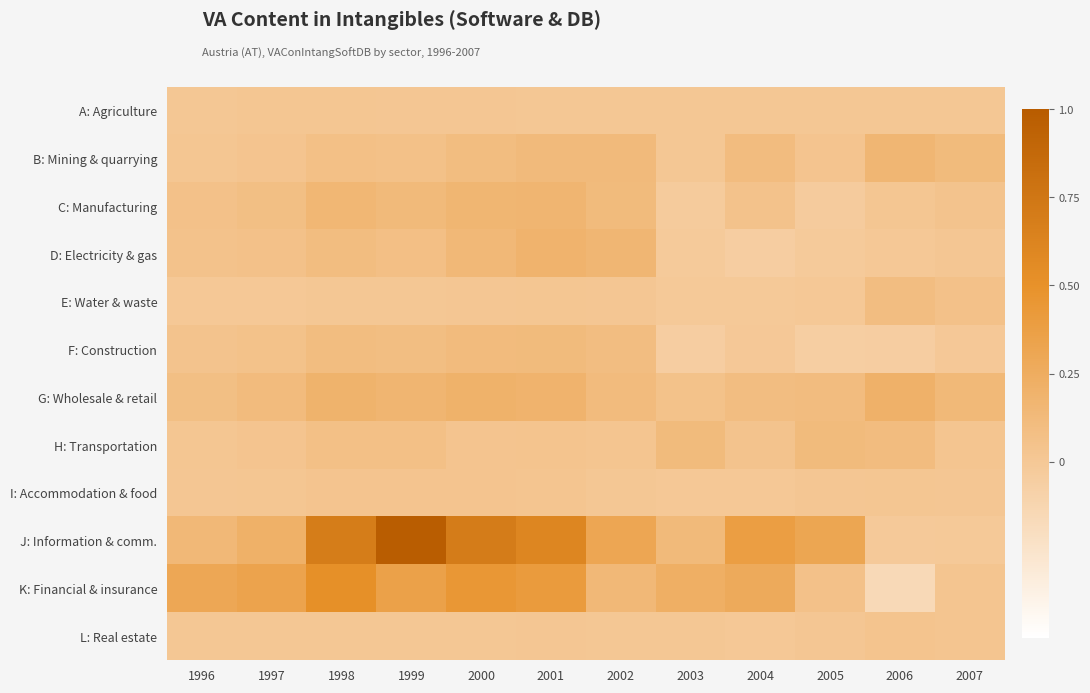

Reading right to left, transcribe all the data shown in this chart.

A: Agriculture: 2007=0.0	2006=0.0	2005=0.0	2004=0.0	2003=0.0	2002=0.0	2001=0.0	2000=0.0	1999=0.0	1998=0.0	1997=0.0	1996=0.0
B: Mining & quarrying: 2007=0.1	2006=0.2	2005=0.0	2004=0.1	2003=0.0	2002=0.1	2001=0.1	2000=0.1	1999=0.1	1998=0.1	1997=0.0	1996=0.0
C: Manufacturing: 2007=0.0	2006=0.0	2005=-0.0	2004=0.0	2003=-0.0	2002=0.1	2001=0.2	2000=0.2	1999=0.1	1998=0.2	1997=0.1	1996=0.1
D: Electricity & gas: 2007=0.0	2006=0.0	2005=-0.0	2004=-0.1	2003=-0.0	2002=0.2	2001=0.2	2000=0.1	1999=0.1	1998=0.1	1997=0.1	1996=0.0
E: Water & waste: 2007=0.1	2006=0.1	2005=-0.0	2004=-0.0	2003=-0.0	2002=0.0	2001=0.0	2000=0.0	1999=0.0	1998=0.0	1997=-0.0	1996=0.0
F: Construction: 2007=-0.0	2006=-0.1	2005=-0.1	2004=-0.0	2003=-0.1	2002=0.1	2001=0.1	2000=0.1	1999=0.1	1998=0.1	1997=0.1	1996=0.0
G: Wholesale & retail: 2007=0.1	2006=0.2	2005=0.1	2004=0.1	2003=0.1	2002=0.1	2001=0.2	2000=0.2	1999=0.2	1998=0.2	1997=0.1	1996=0.1
H: Transportation: 2007=0.0	2006=0.1	2005=0.1	2004=0.0	2003=0.1	2002=0.0	2001=0.0	2000=0.0	1999=0.1	1998=0.1	1997=0.0	1996=0.0
I: Accommodation & food: 2007=0.0	2006=0.0	2005=0.0	2004=0.0	2003=0.0	2002=0.0	2001=0.0	2000=0.0	1999=0.0	1998=0.0	1997=0.0	1996=0.0
J: Information & comm.: 2007=-0.0	2006=-0.0	2005=0.3	2004=0.4	2003=0.1	2002=0.3	2001=0.6	2000=0.7	1999=1.0	1998=0.7	1997=0.2	1996=0.1
K: Financial & insurance: 2007=0.0	2006=-0.2	2005=0.1	2004=0.3	2003=0.2	2002=0.1	2001=0.4	2000=0.4	1999=0.4	1998=0.5	1997=0.3	1996=0.3
L: Real estate: 2007=0.0	2006=0.0	2005=0.0	2004=0.0	2003=0.0	2002=0.0	2001=0.0	2000=0.0	1999=0.0	1998=0.0	1997=0.0	1996=0.0